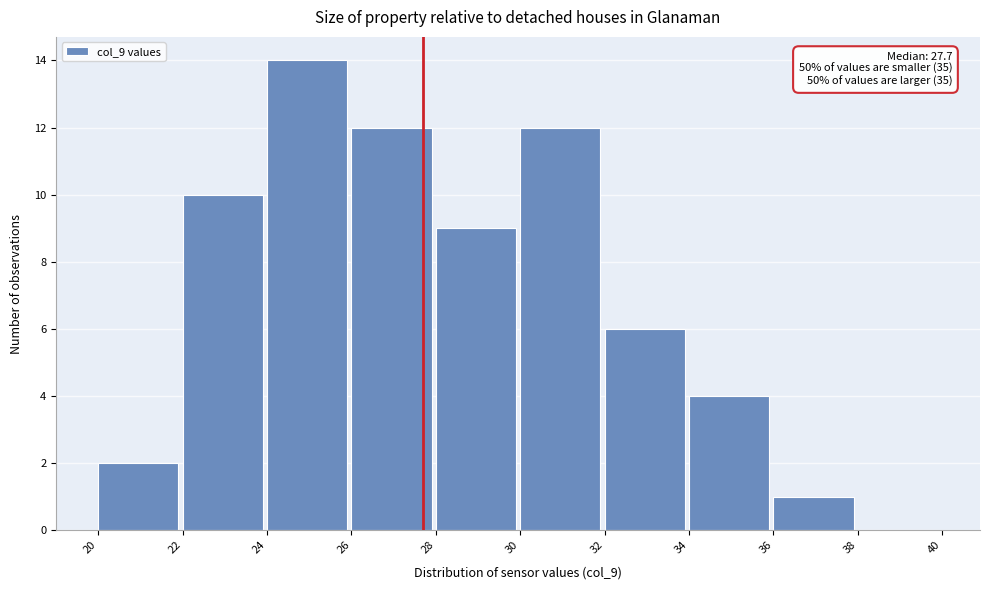

Which range on the x-axis has the tallest bar?

24 to 26